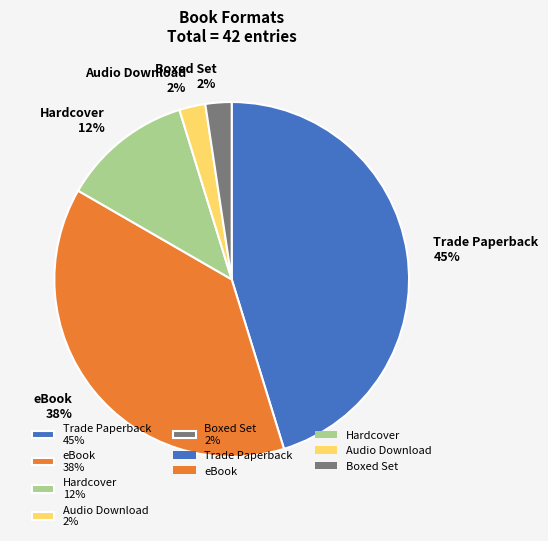

Is there a majority slice in this chart?

No